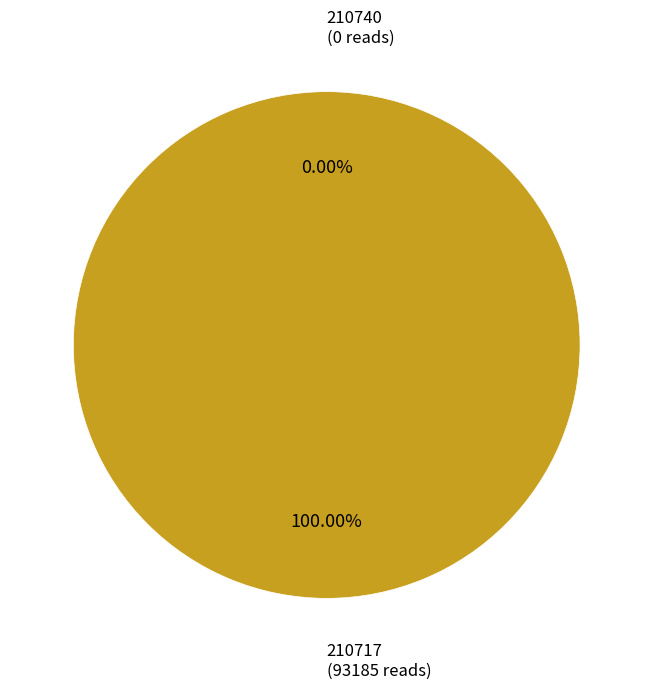

Which category has the biggest portion of the pie?

210717